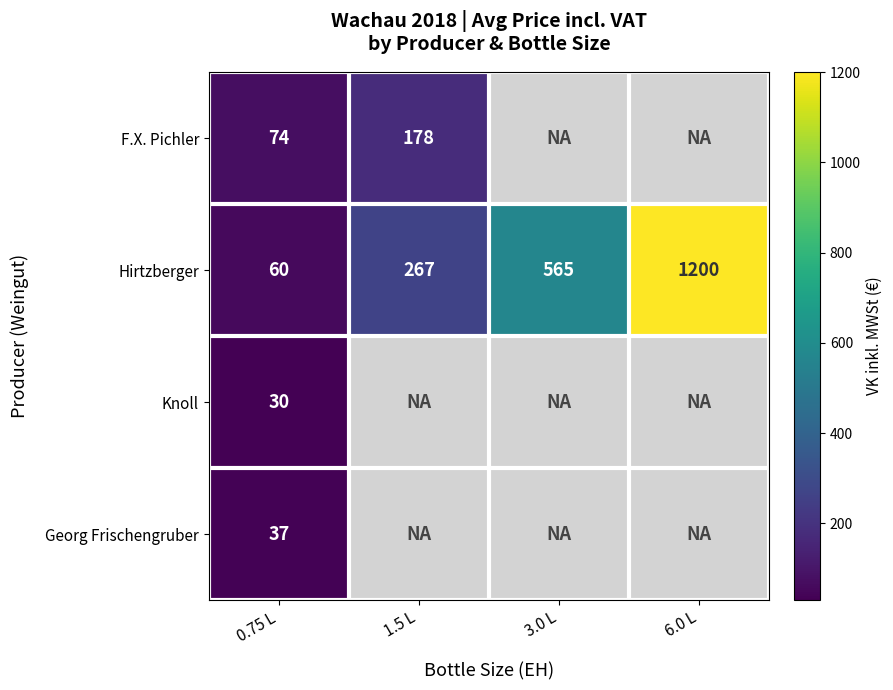

How many distinct data groups are displayed?

4